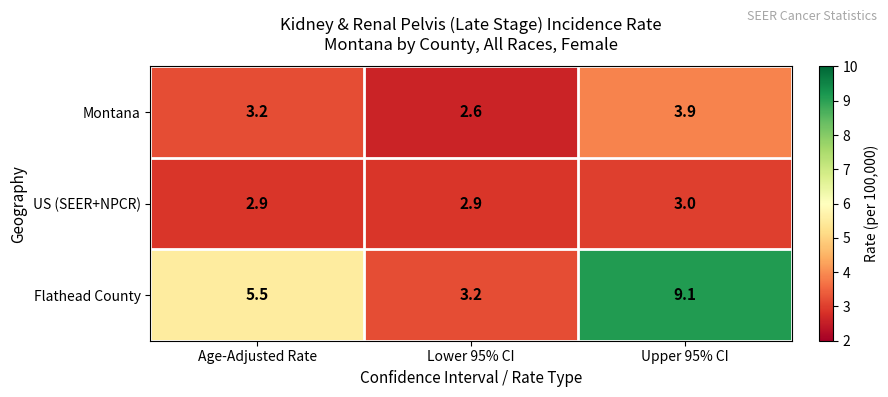

What is the average value of the US (SEER+NPCR) series?

2.9